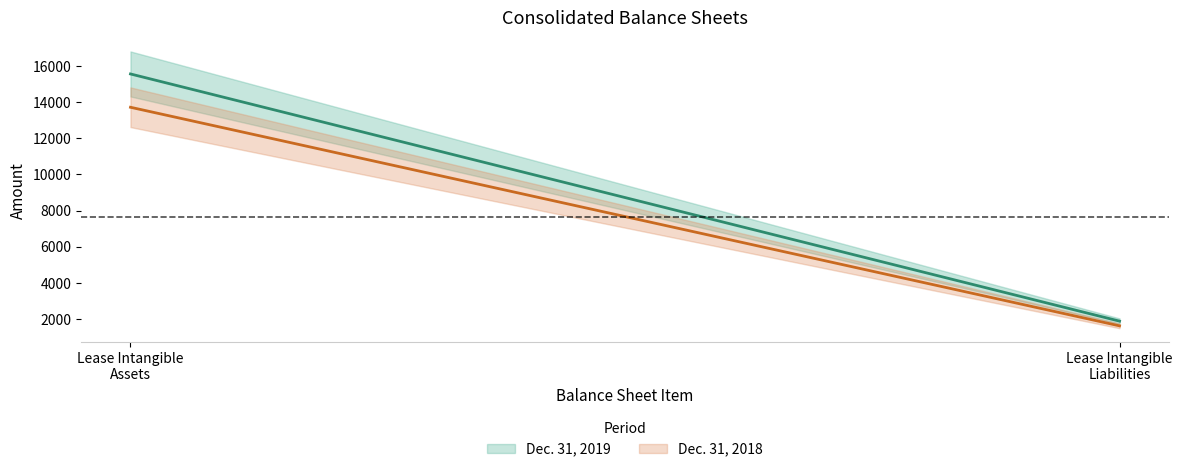

Reading left to right, transcribe all the data shown in this chart.

Dec. 31, 2019: 15558	1881
Dec. 31, 2018: 13715	1621